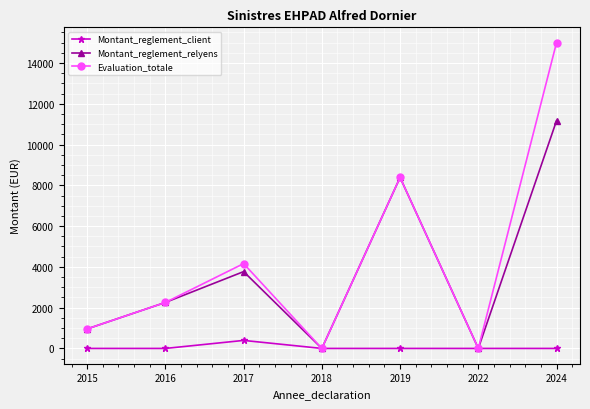

Where is the first local maximum for Montant_reglement_relyens?

2017